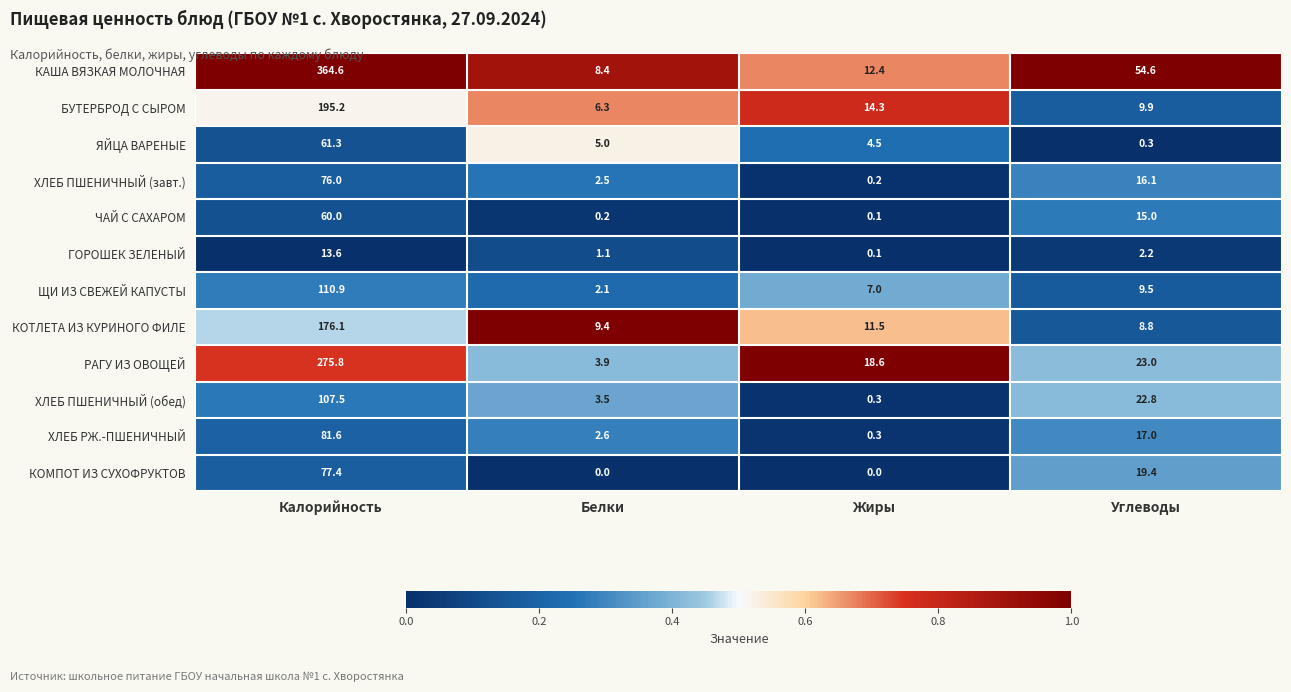

How many categories are shown in the chart?

4